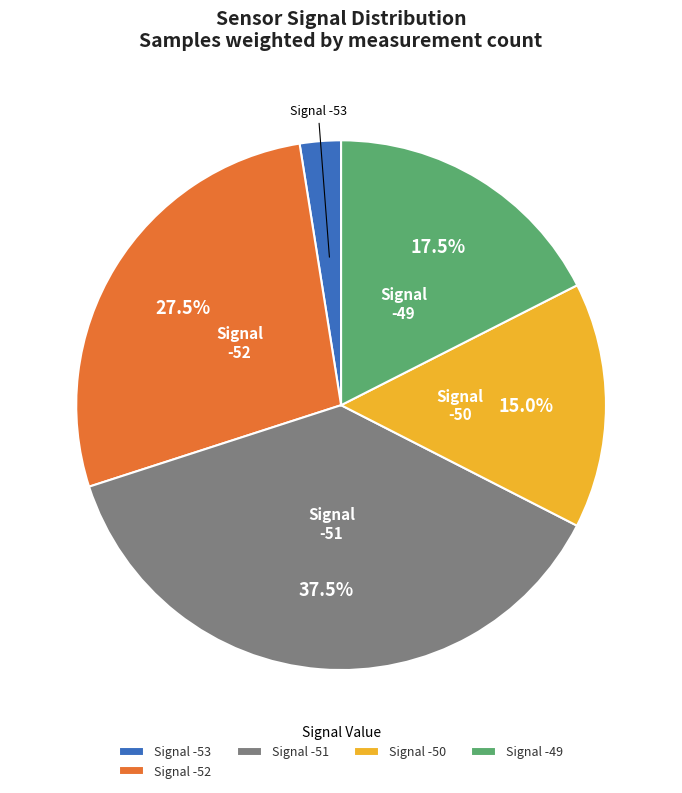

What is the ratio of the value at Signal -49 to the value at Signal -50?

1.2